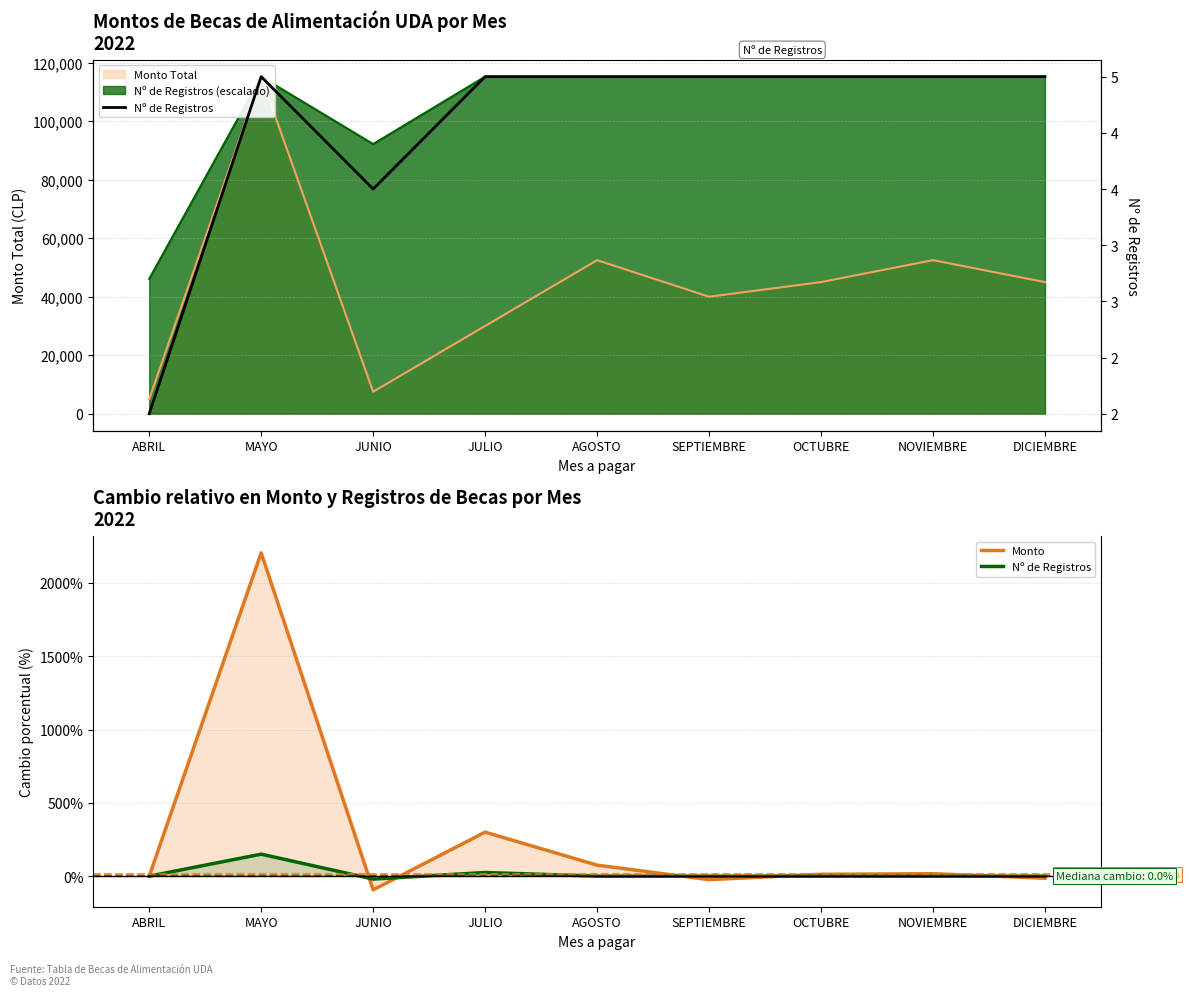

The value of Nº de Registros at SEPTIEMBRE is 5.0. True or false?

True